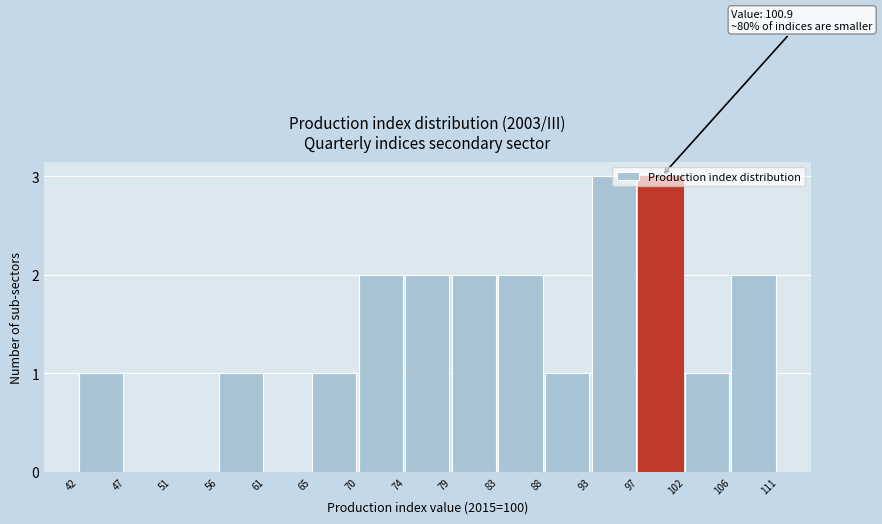

Approximately how many times larger is the value at 79 compared to 102?

2.0